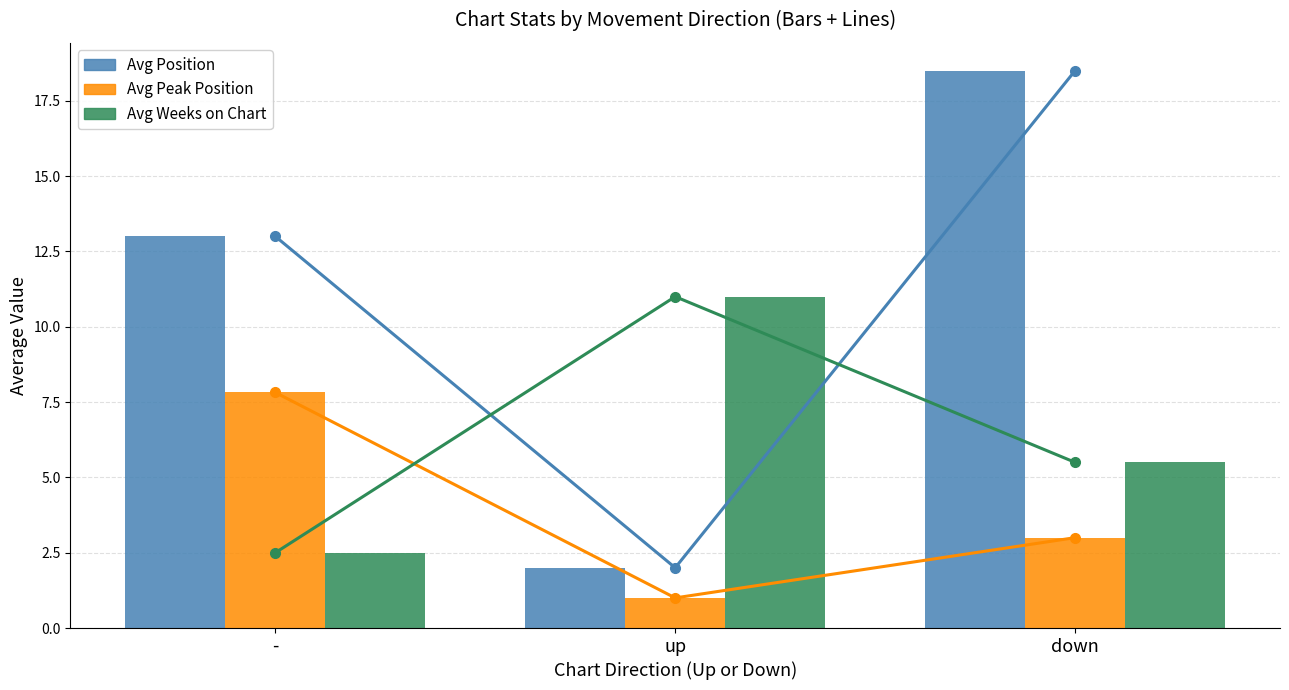

What is the minimum value for Avg Peak Position?

1.0